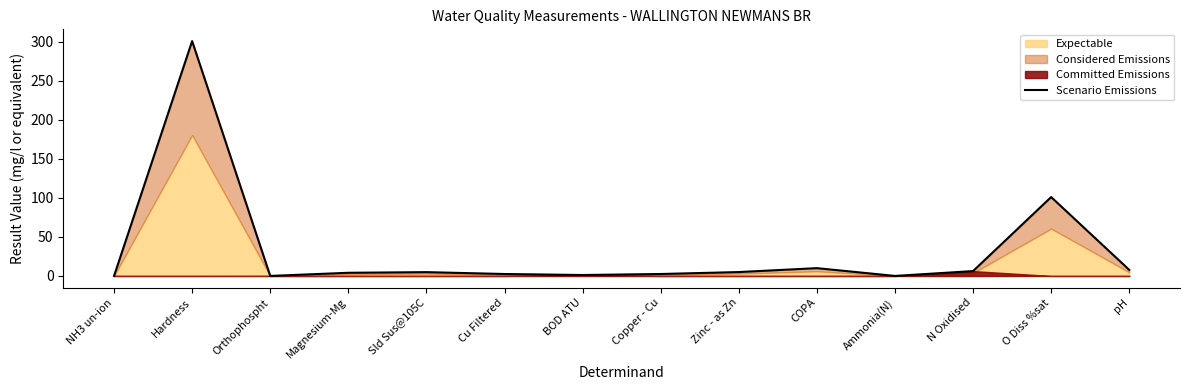

True or false: the data shows 2.8 at N Oxidised.

False